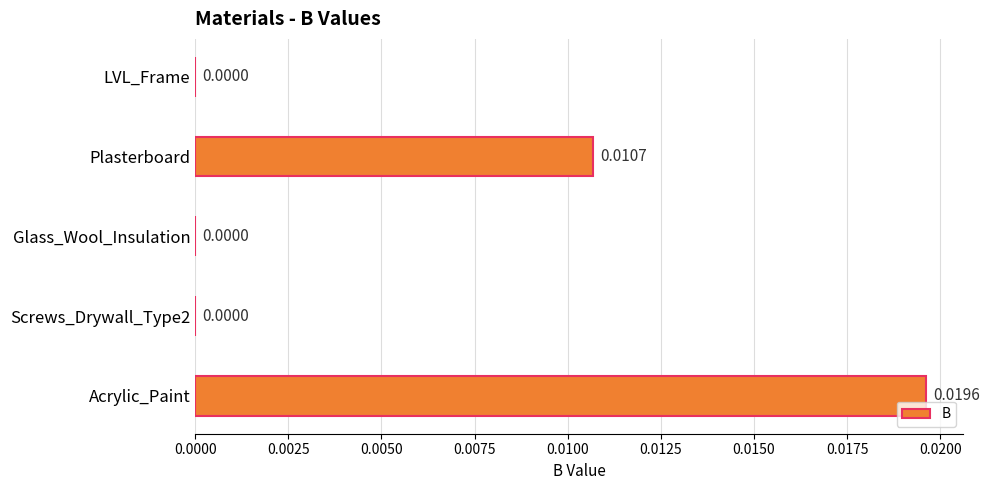

Between Screws_Drywall_Type2 and Plasterboard, which is larger?

Plasterboard